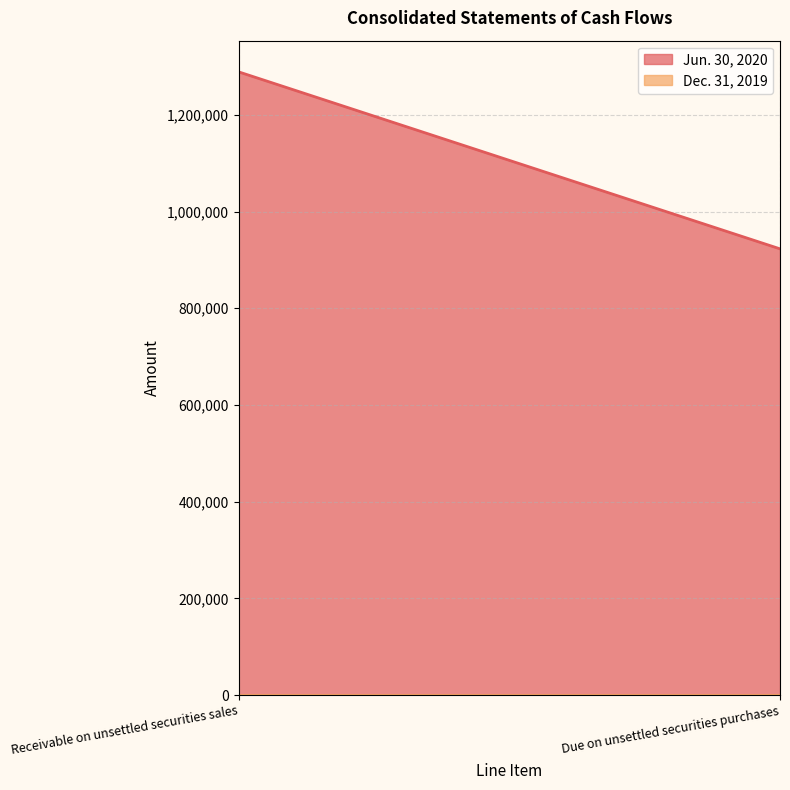

At Receivable on unsettled securities sales, list the series in order from smallest to largest.

Dec. 31, 2019, Jun. 30, 2020